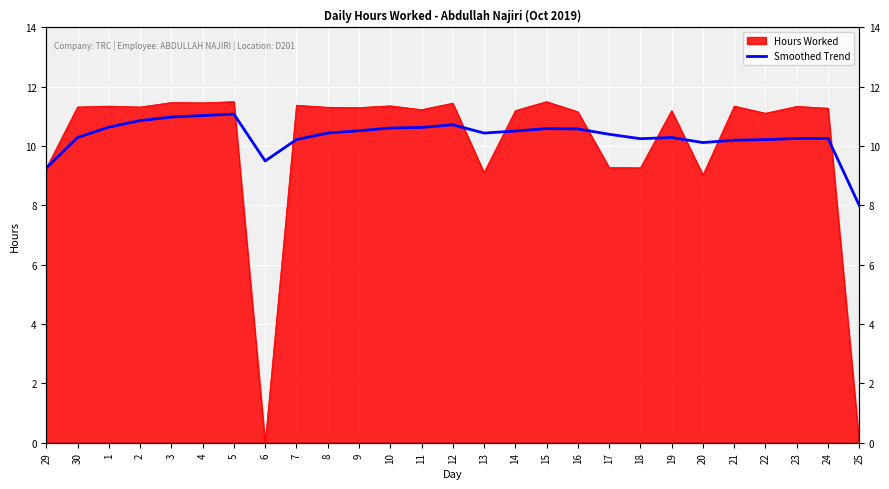

Which has a higher value, 1 or 25?

1